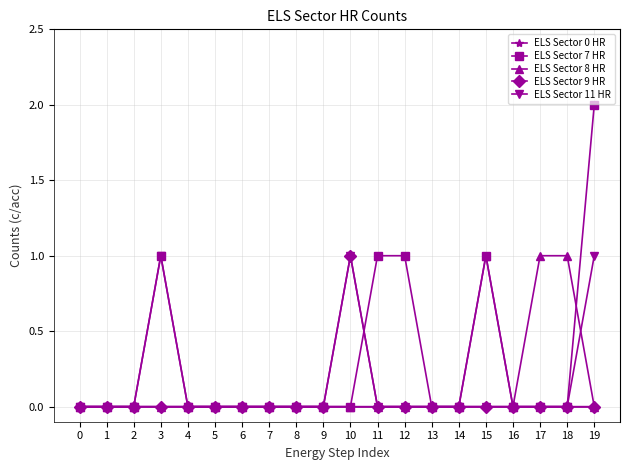

True or false: ELS Sector 7 HR and ELS Sector 9 HR cross at least once.

True